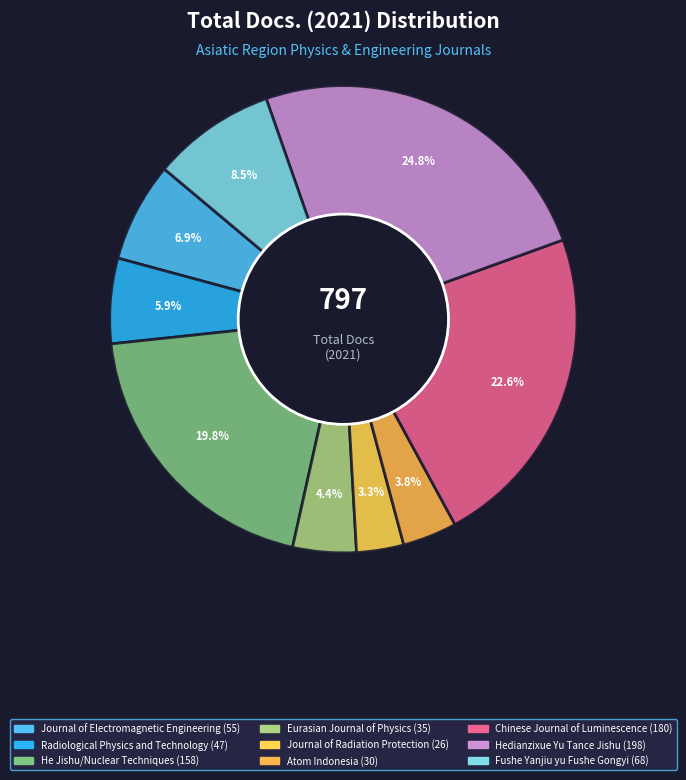

To the nearest percent, what is the average slice percentage?

11%